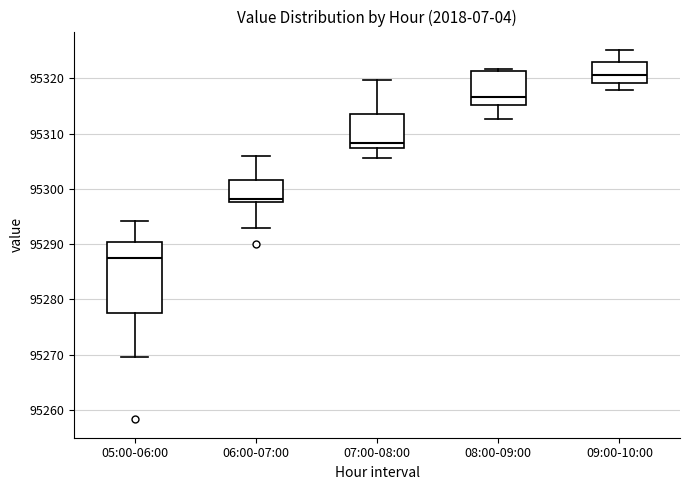

Which box is the tallest, from its lower edge to its upper edge?

05:00-06:00